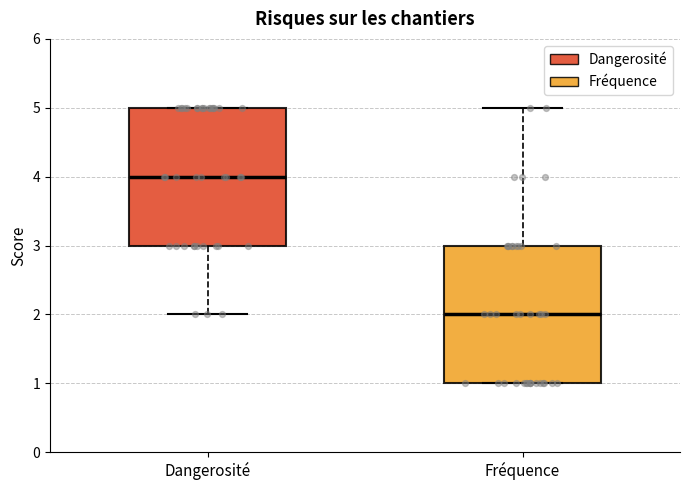

Reading left to right, transcribe this box plot: for each box, give where its median line is, the range the box spans, and where its two whiskers end, as read against the y-axis. The values are not printed on the chart, so give them approximately, as read against the axis.

Dangerosité: median 4, box 3 to 5, whiskers 2 to 5
Fréquence: median 2, box 1 to 3, whiskers 1 to 5